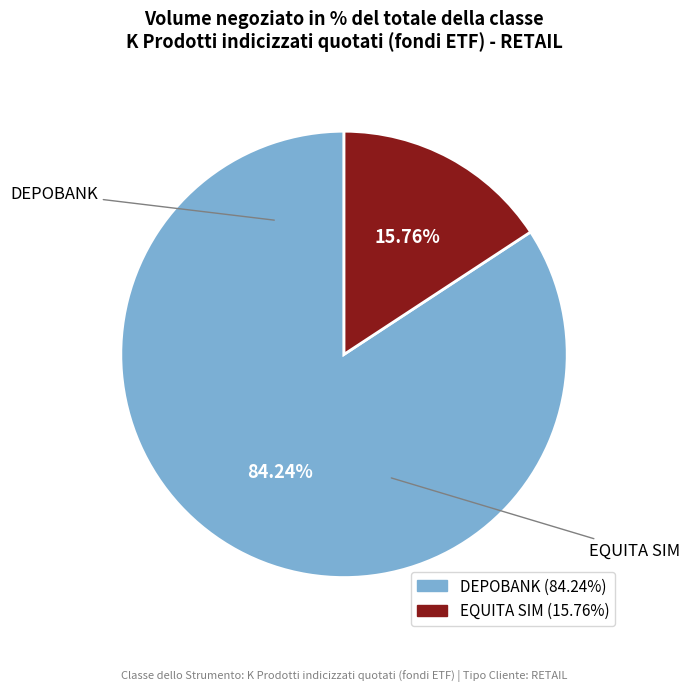

How many slices are in this pie chart?

2